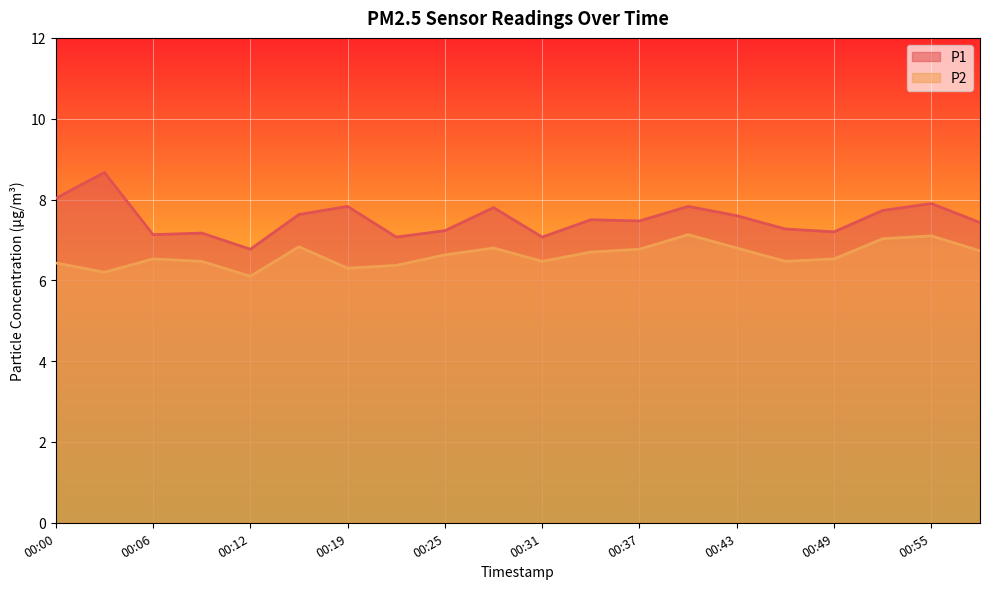

What is the lowest value of the P1 series?

6.8